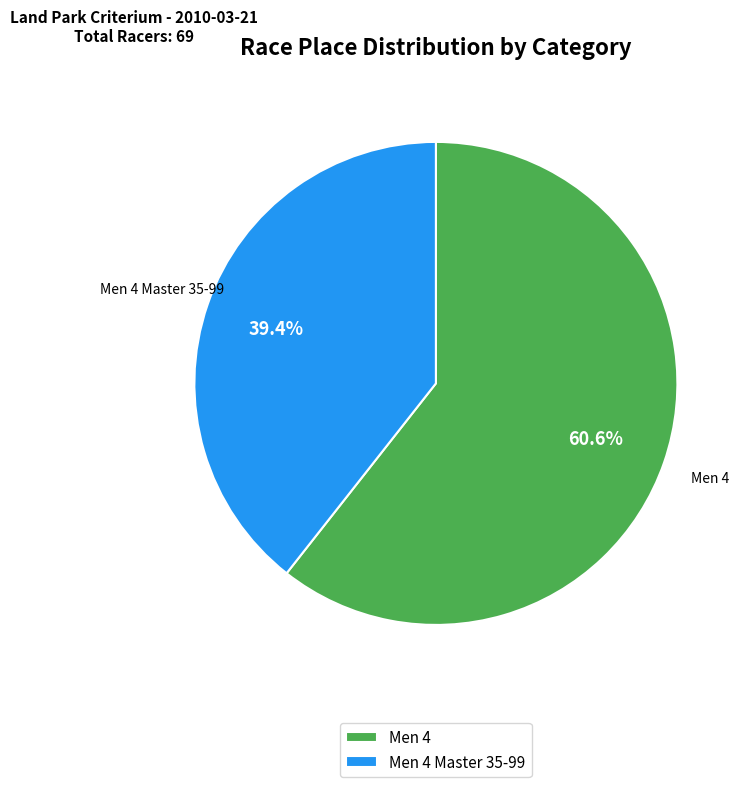

What percentage do Men 4 and Men 4 Master 35-99 together represent?

100.0%